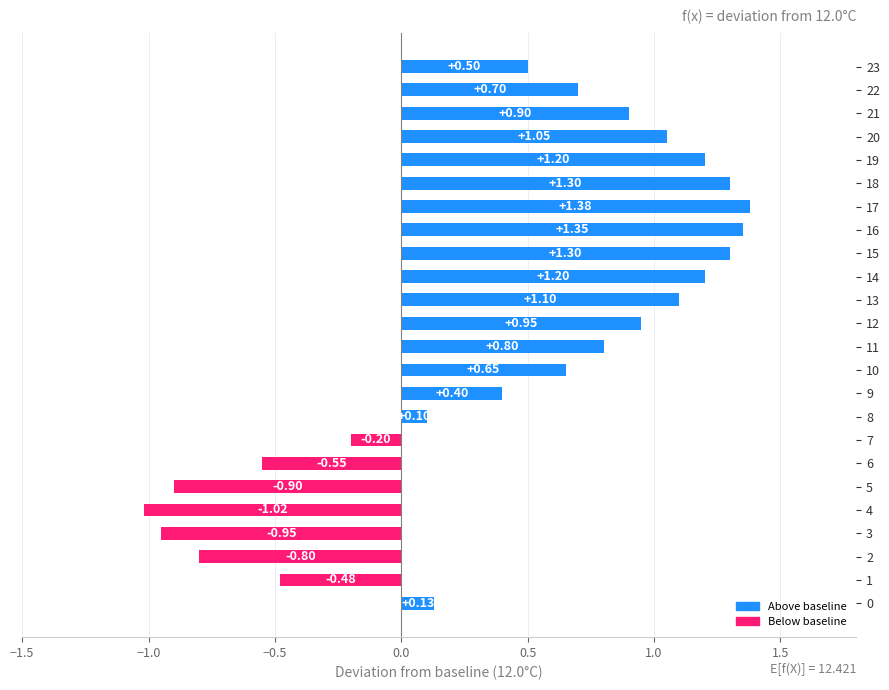

What is the sum of all values?

10.1